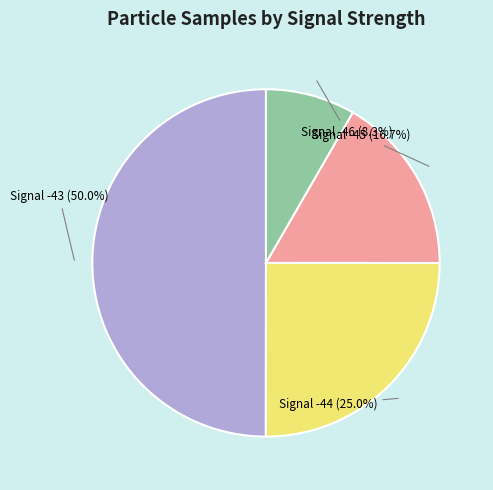

How many segments does this pie chart have?

4